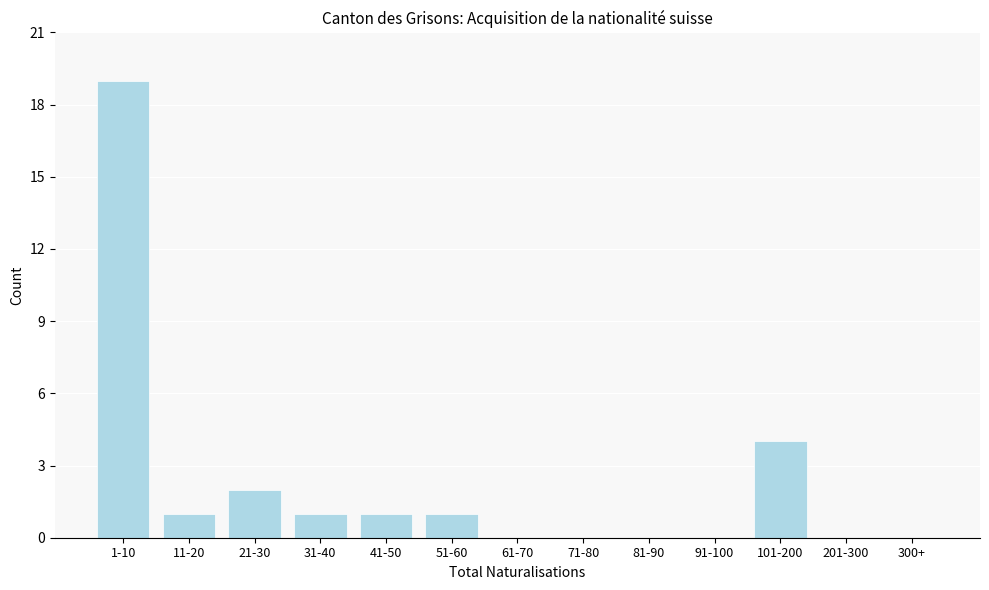

Reading left to right, transcribe all the data shown in this chart.

1-10=19	11-20=1	21-30=2	31-40=1	41-50=1	51-60=1	61-70=0	71-80=0	81-90=0	91-100=0	101-200=4	201-300=0	300+=0